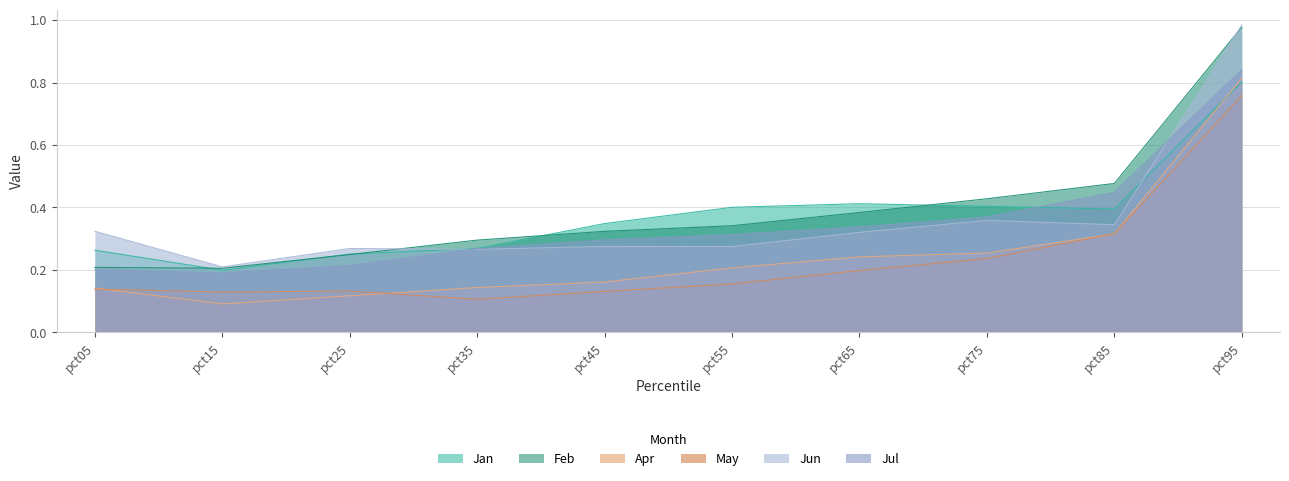

How many intersections are there between May and Apr?

4